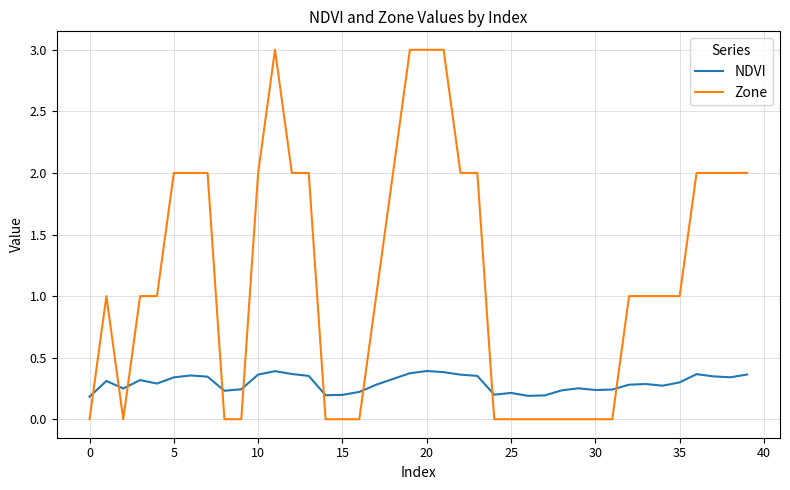

Which series has the largest range (max minus min)?

Zone